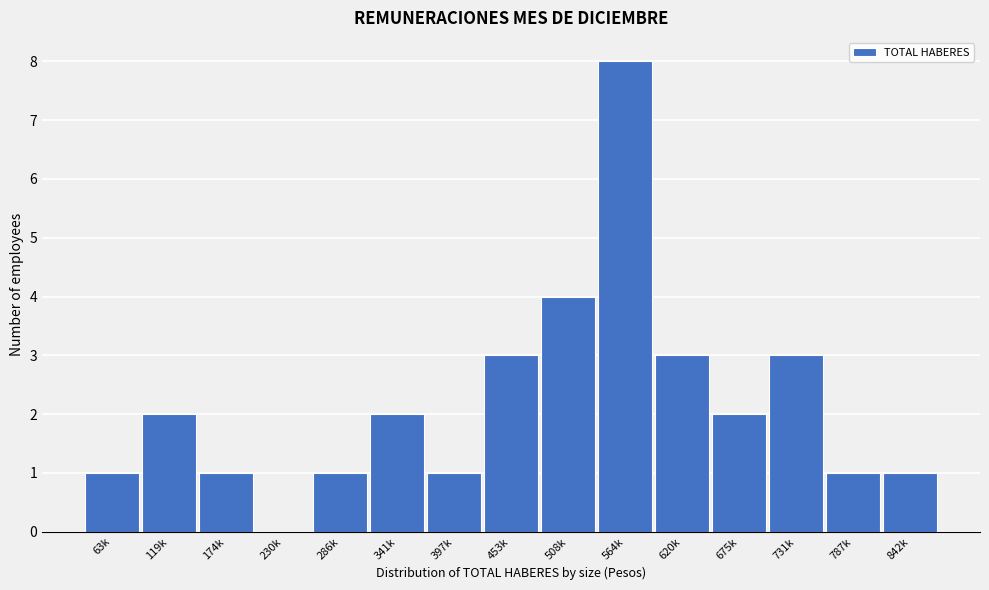

Reading left to right, extract all data points from this chart.

63k=1	119k=2	174k=1	230k=0	286k=1	341k=2	397k=1	453k=3	508k=4	564k=8	620k=3	675k=2	731k=3	787k=1	842k=1